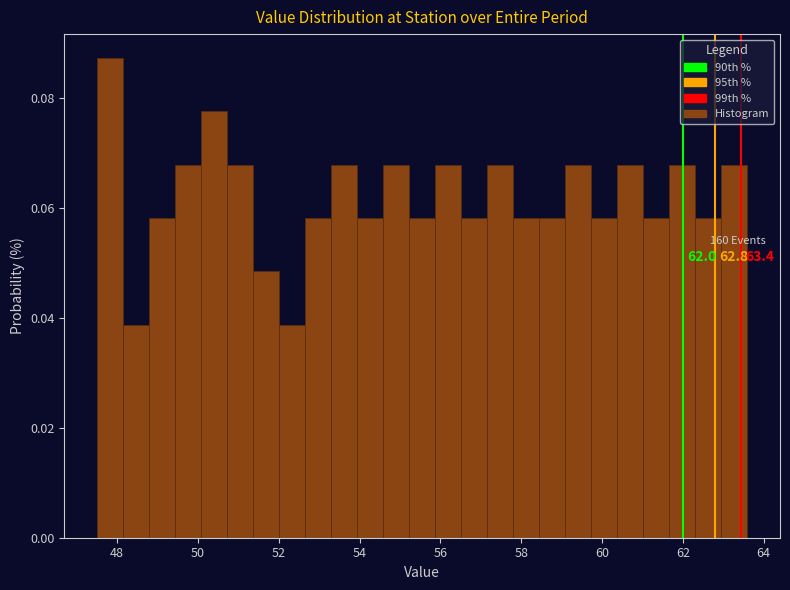

Read against the x-axis, roughly where is the centre of the tallest bar?

47.8